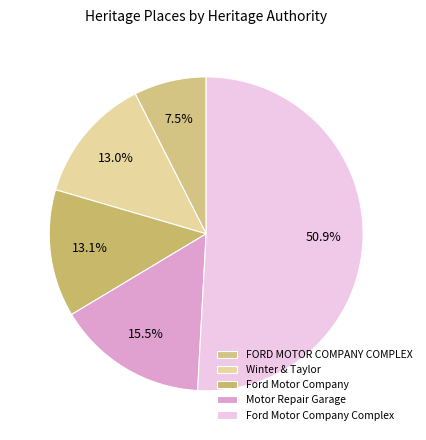

What is the largest slice in the pie chart?

Ford Motor Company Complex